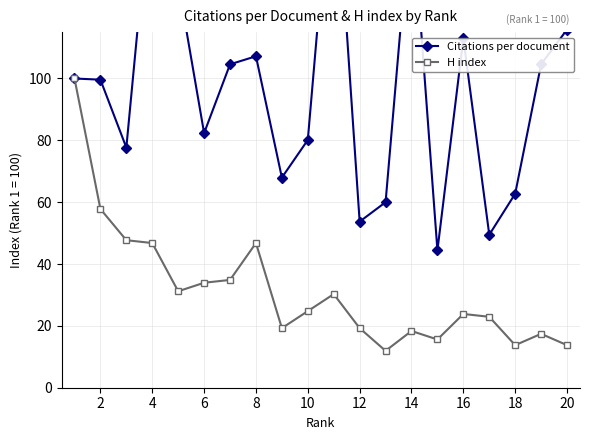

What is the sum of all Citations per document values?

1955.4